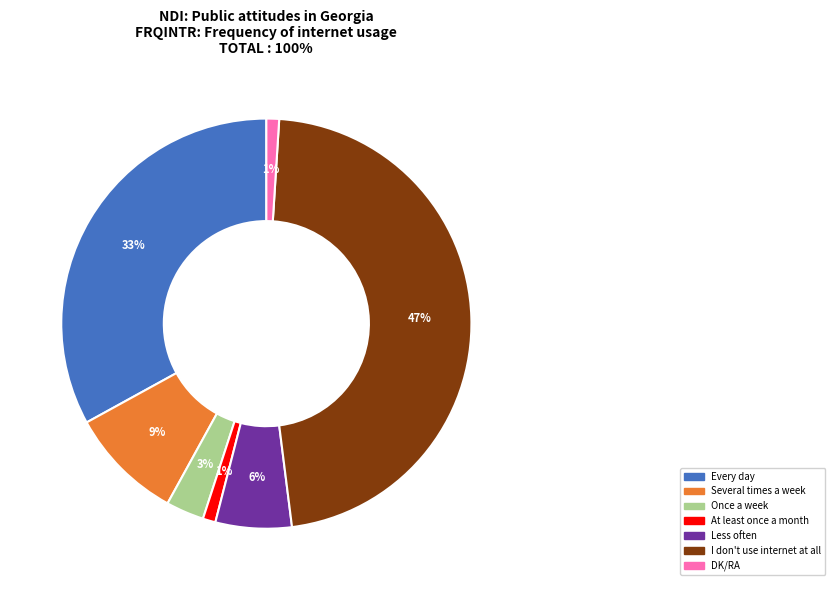

Count the number of slices in the pie.

7